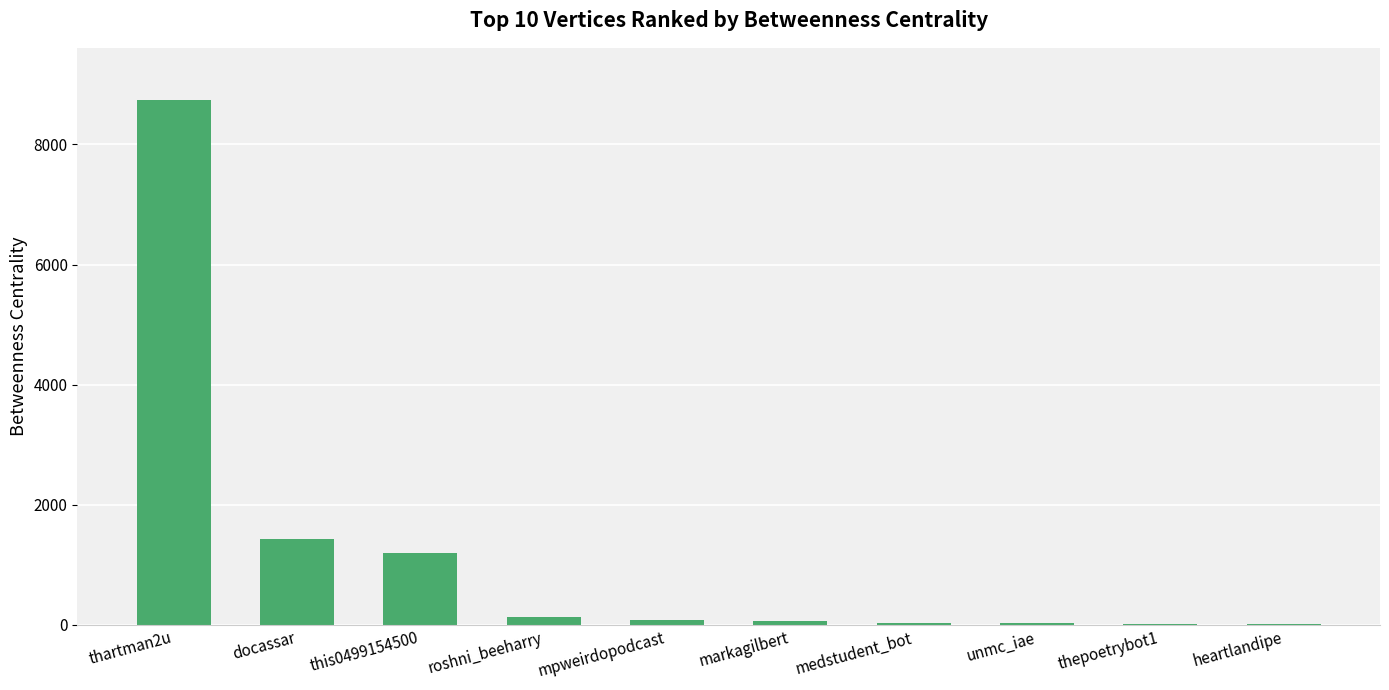

What is the sum of all values?

11733.8